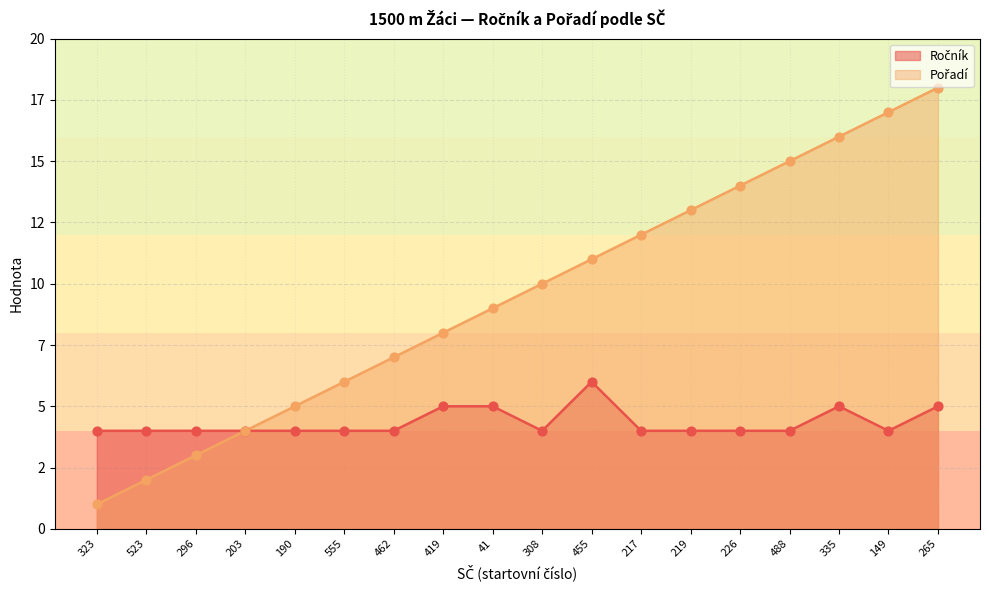

At how many categories does at least one series exceed 4?

14